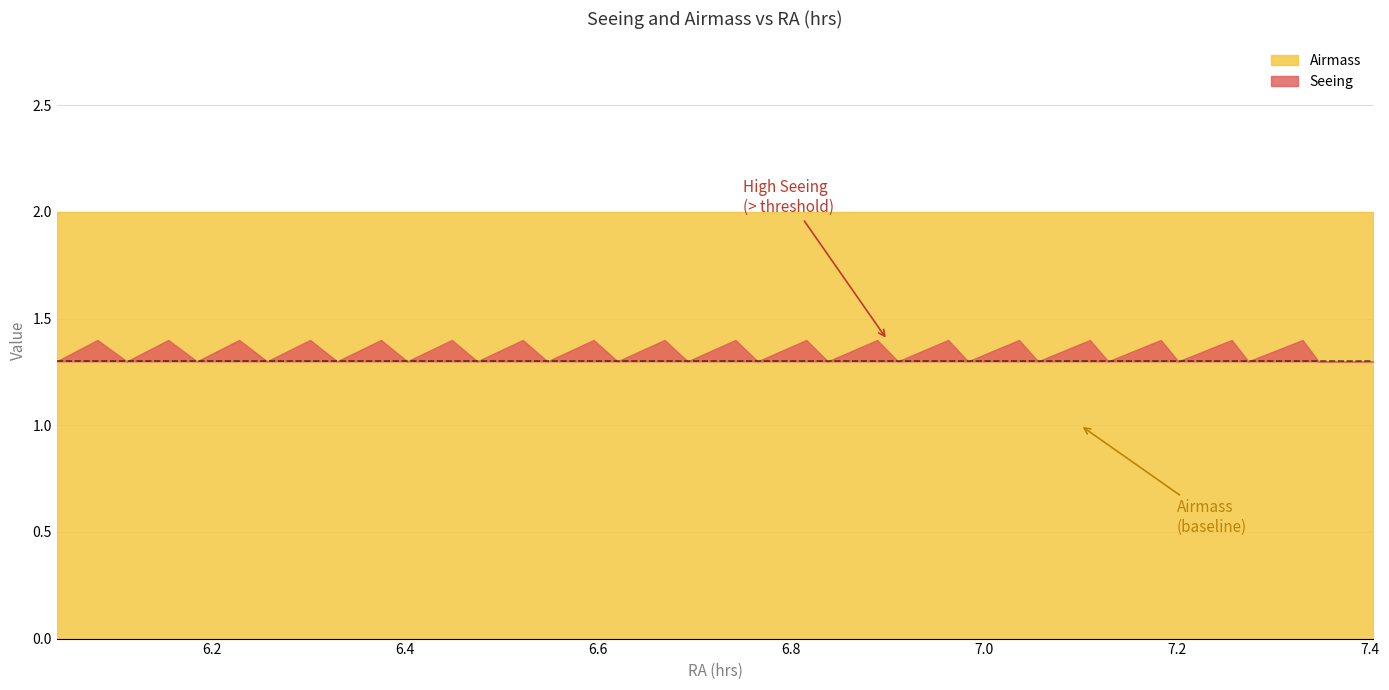

At how many categories does at least one series exceed 1?

38